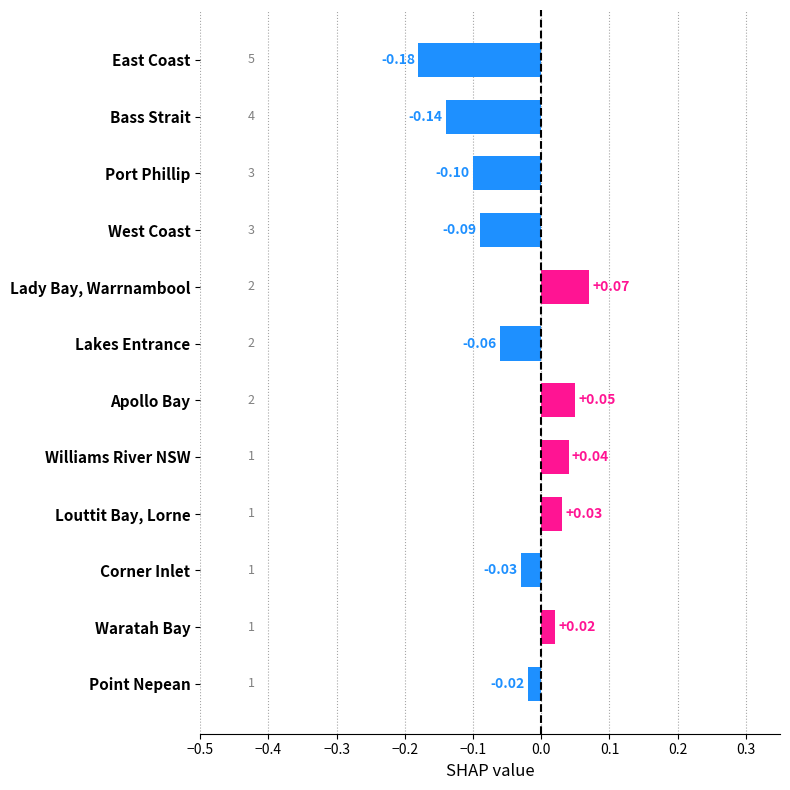

List the labels in order of value, largest first.

Lady Bay, Warrnambool, Apollo Bay, Williams River NSW, Louttit Bay, Lorne, Waratah Bay, Point Nepean, Corner Inlet, Lakes Entrance, West Coast, Port Phillip, Bass Strait, East Coast